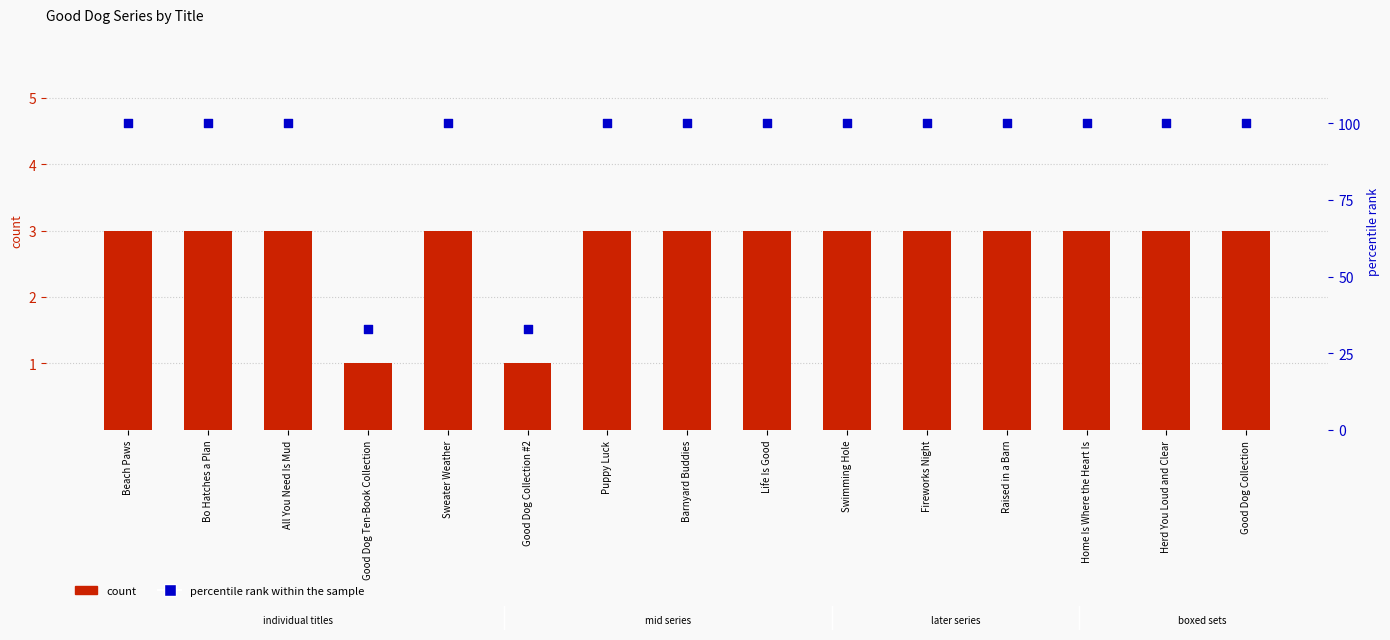

At which category is the sum across all series the highest?

Beach Paws